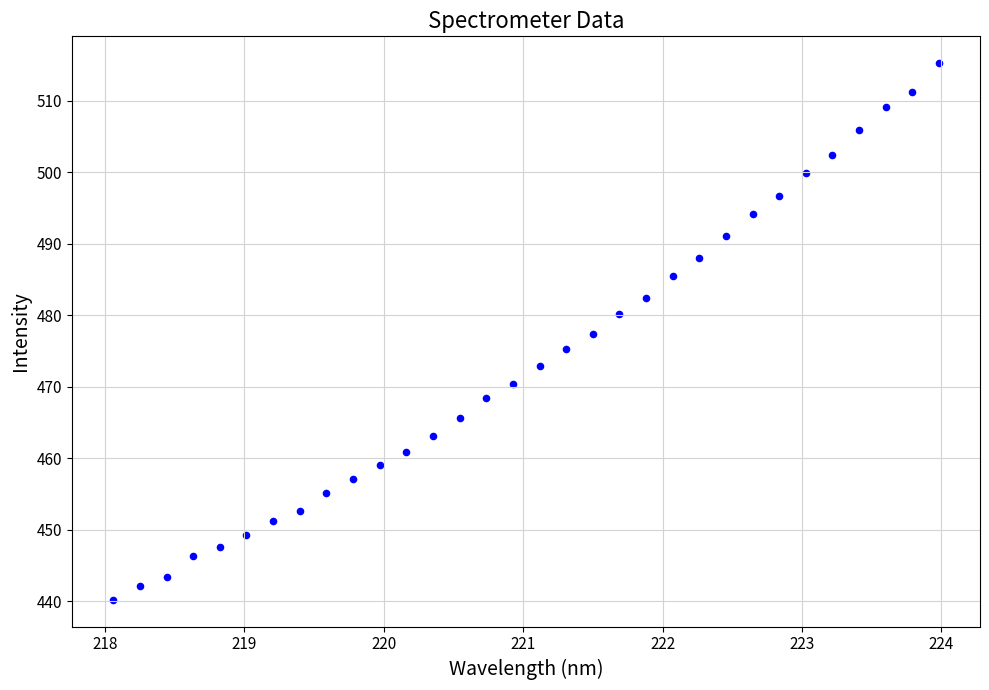

What is the range of Y values (max minus min)?

75.1